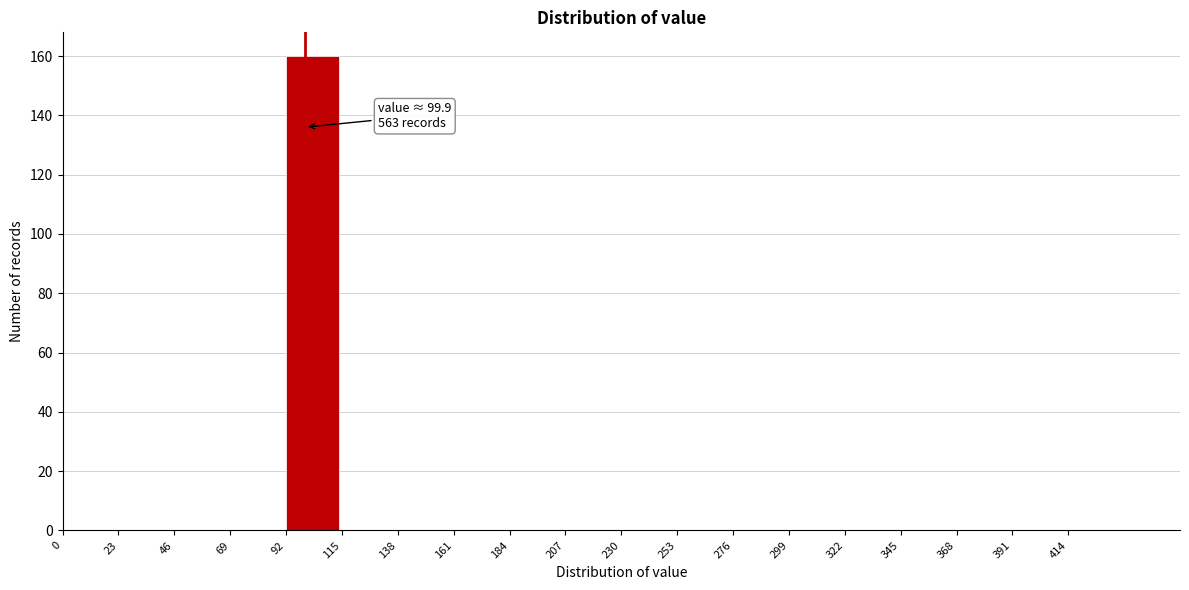

Reading right to left, transcribe all the data shown in this chart.

414=0	391=0	368=0	345=0	322=0	299=0	276=0	253=0	230=0	207=0	184=0	161=0	138=0	115=0	92=160	69=0	46=0	23=0	0=0